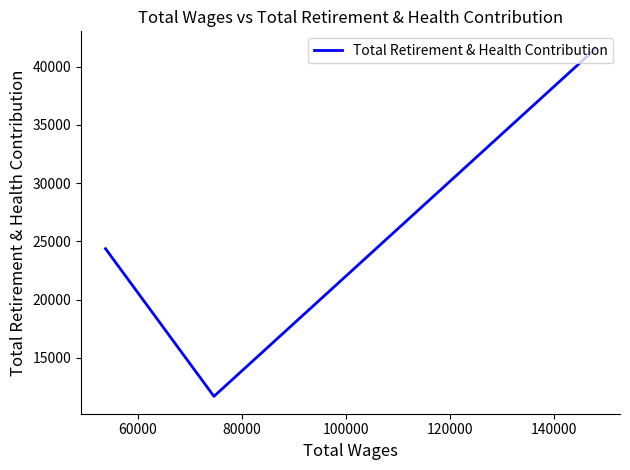

Between 80000 and 60000, which is larger?

80000